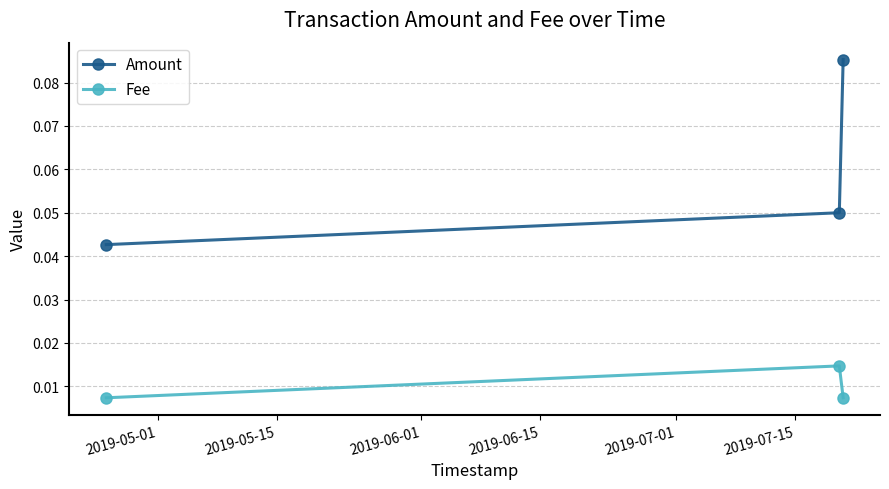

Count the Amount values in the range 0 to 1.

3